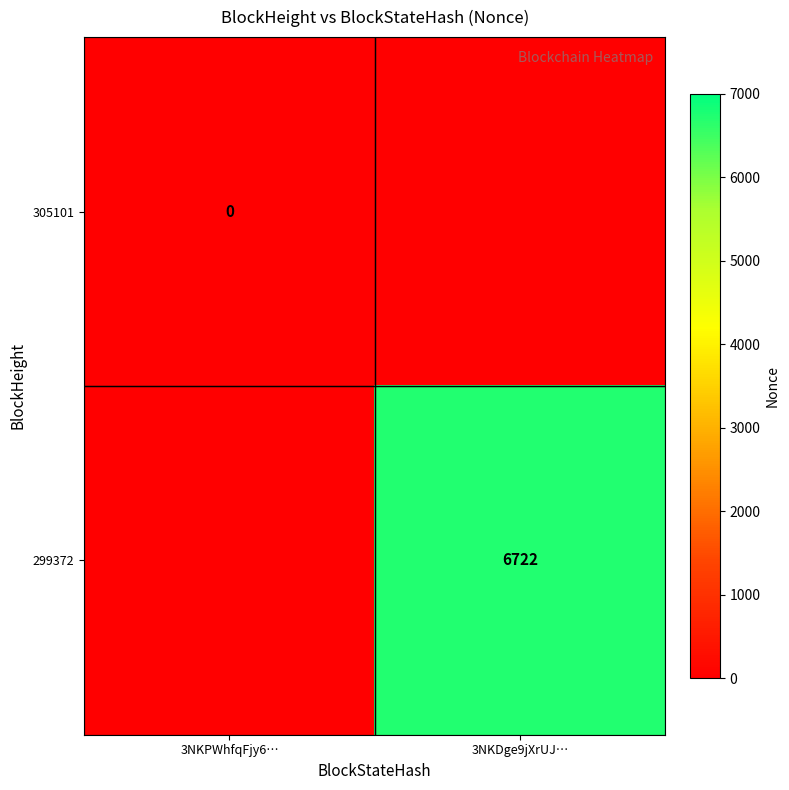

The value of 299372 at 3NKDge9jXrUJ… is 4311.0. True or false?

False